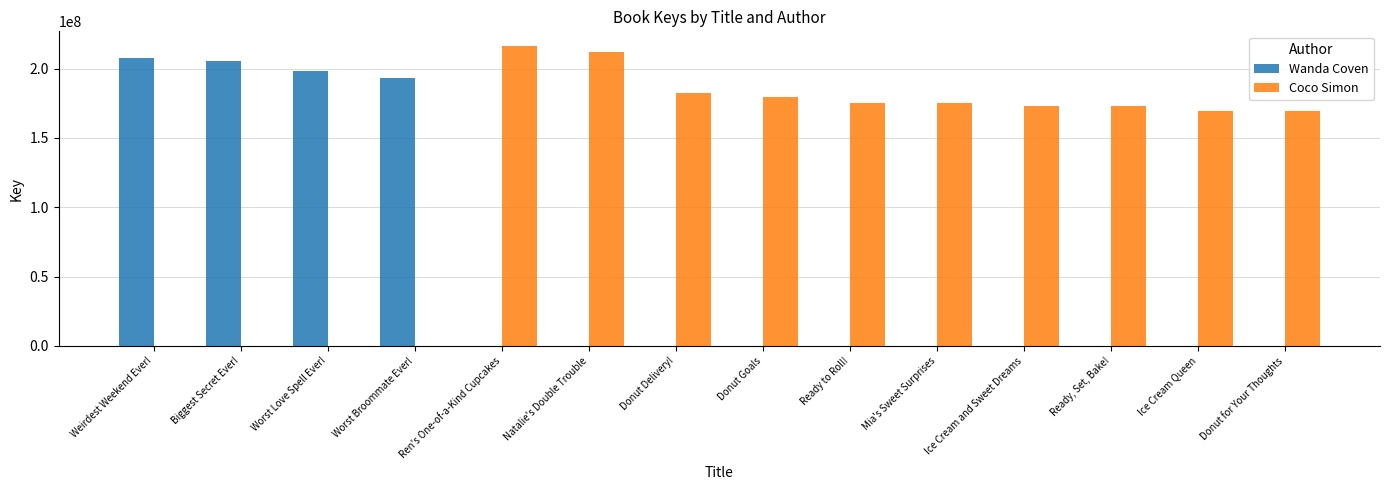

True or false: Wanda Coven has a value of -134522168 at Ice Cream Queen.

False